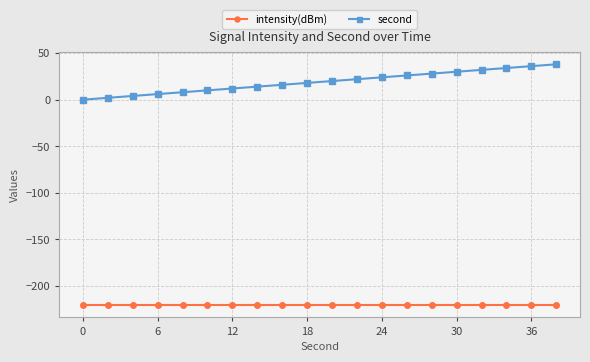

True or false: second and intensity(dBm) cross at least once.

False